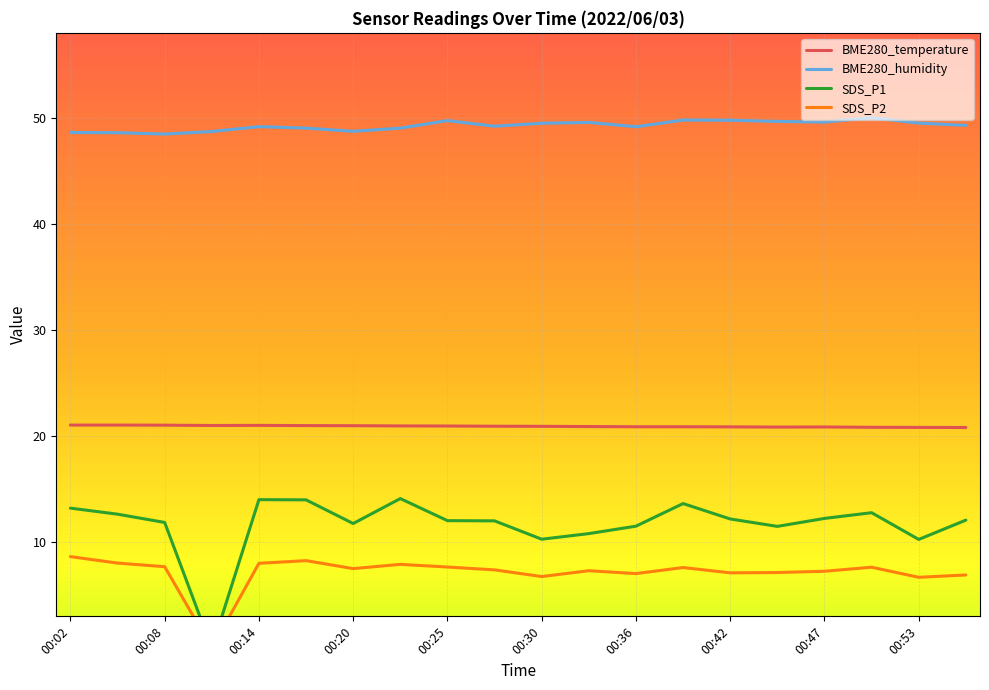

How many interior local peaks does the BME280_temperature series have?

2